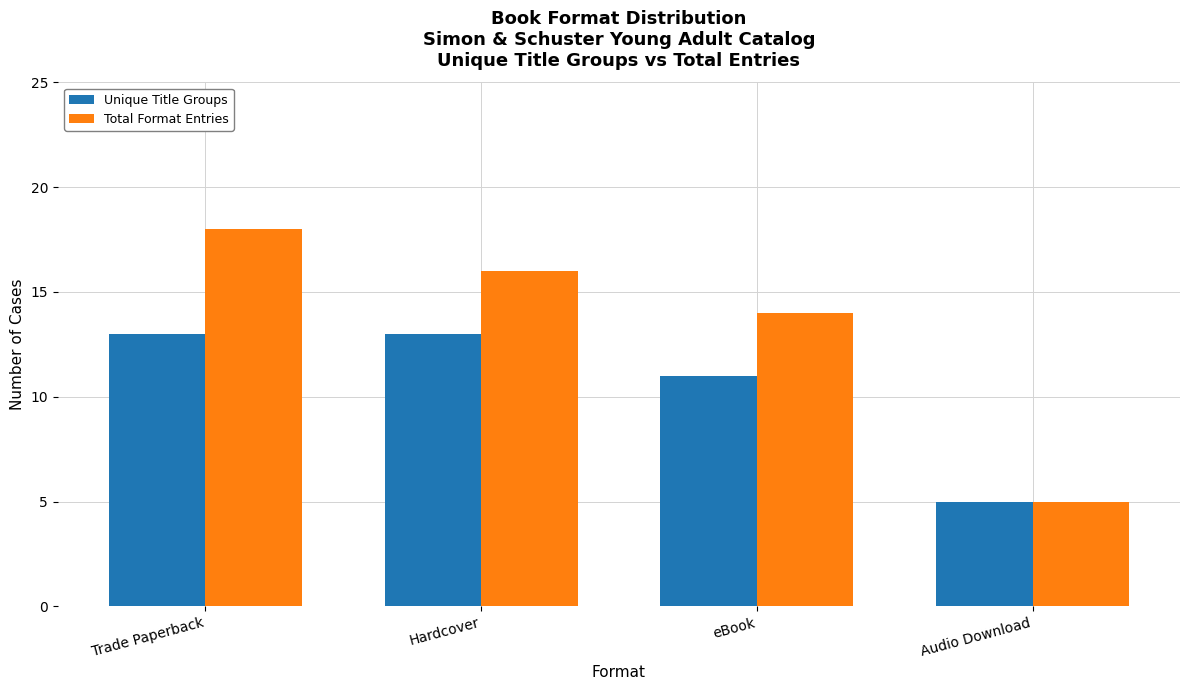

The value of Total Format Entries at Audio Download is 8. True or false?

False